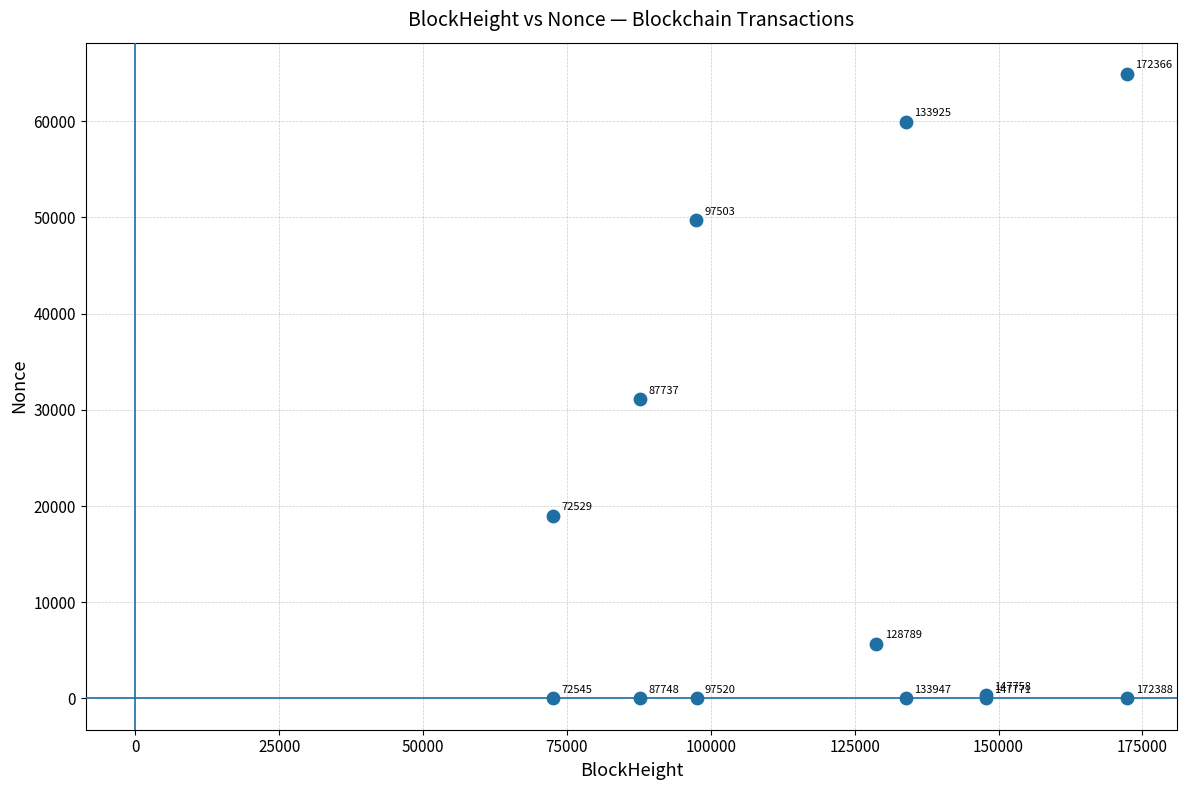

What Y value in the scatter plot is closest to 32455?

31084